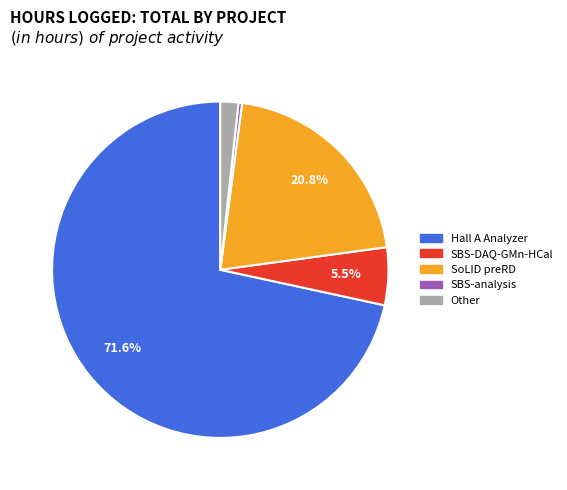

To the nearest percent, what is the difference between the largest and smallest slice percentages?

71%